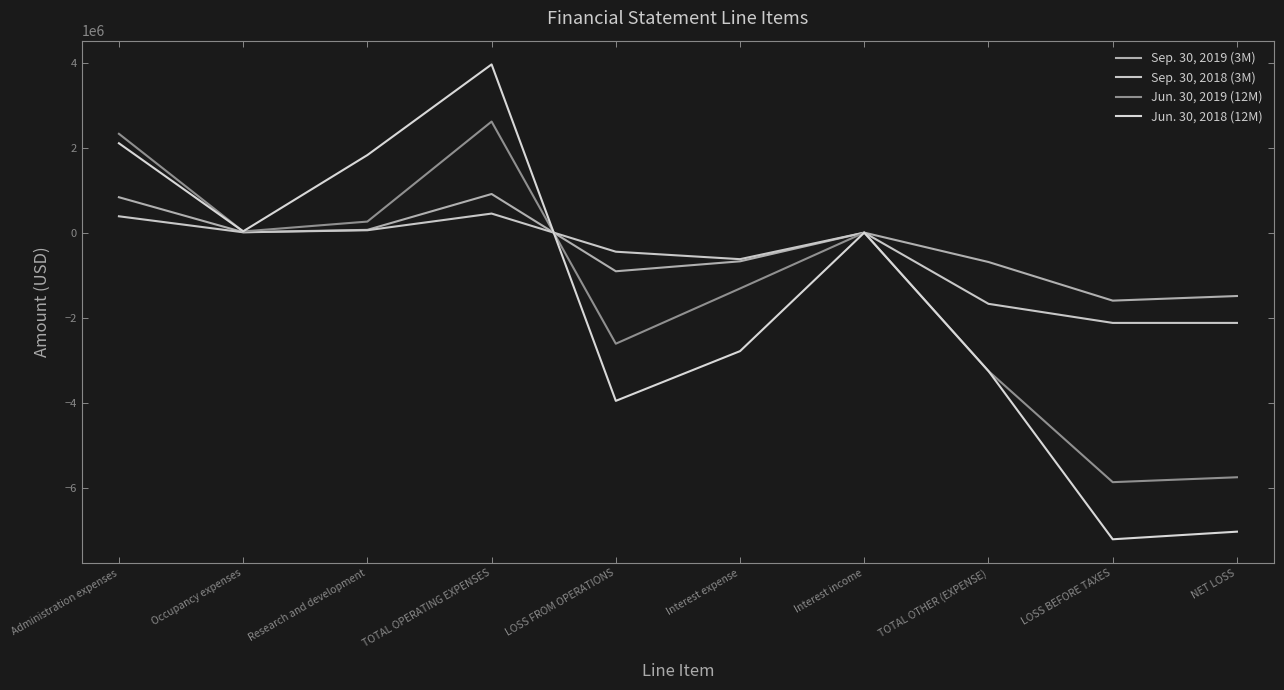

At which category does Jun. 30, 2019 (12M) reach its first local valley?

Occupancy expenses